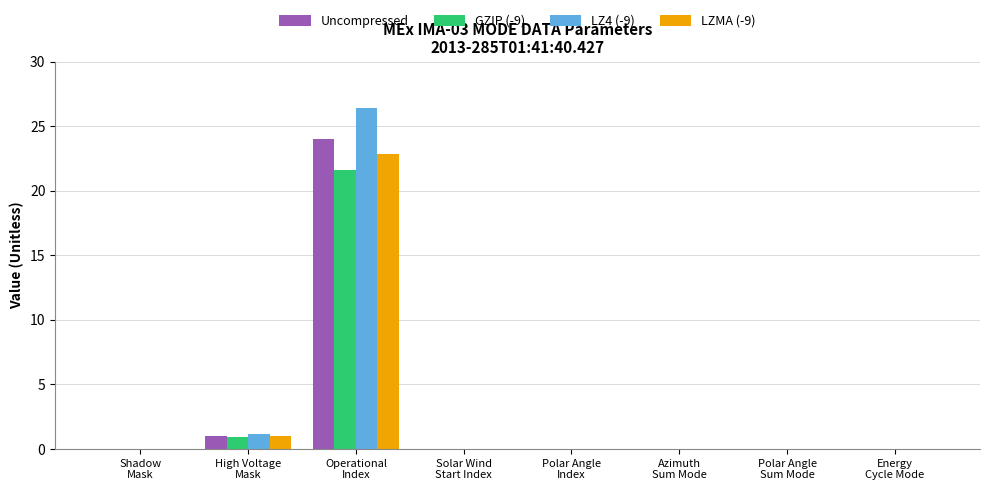

What are all the series names shown in the legend?

Uncompressed, GZIP (-9), LZ4 (-9), LZMA (-9)